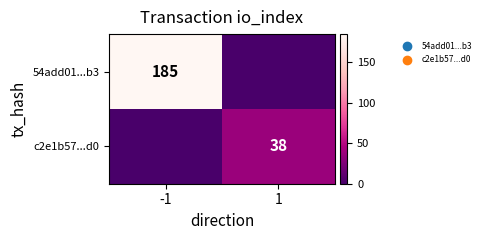

Between -1 and 1, which is larger?

-1